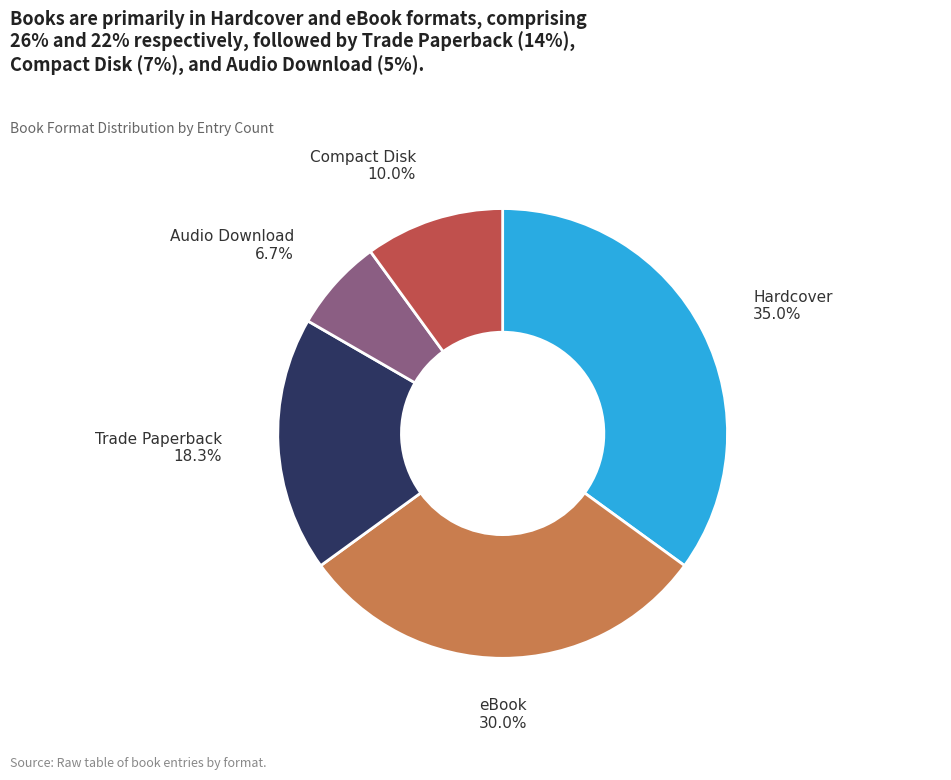

Does Hardcover account for over 50% of the chart?

No